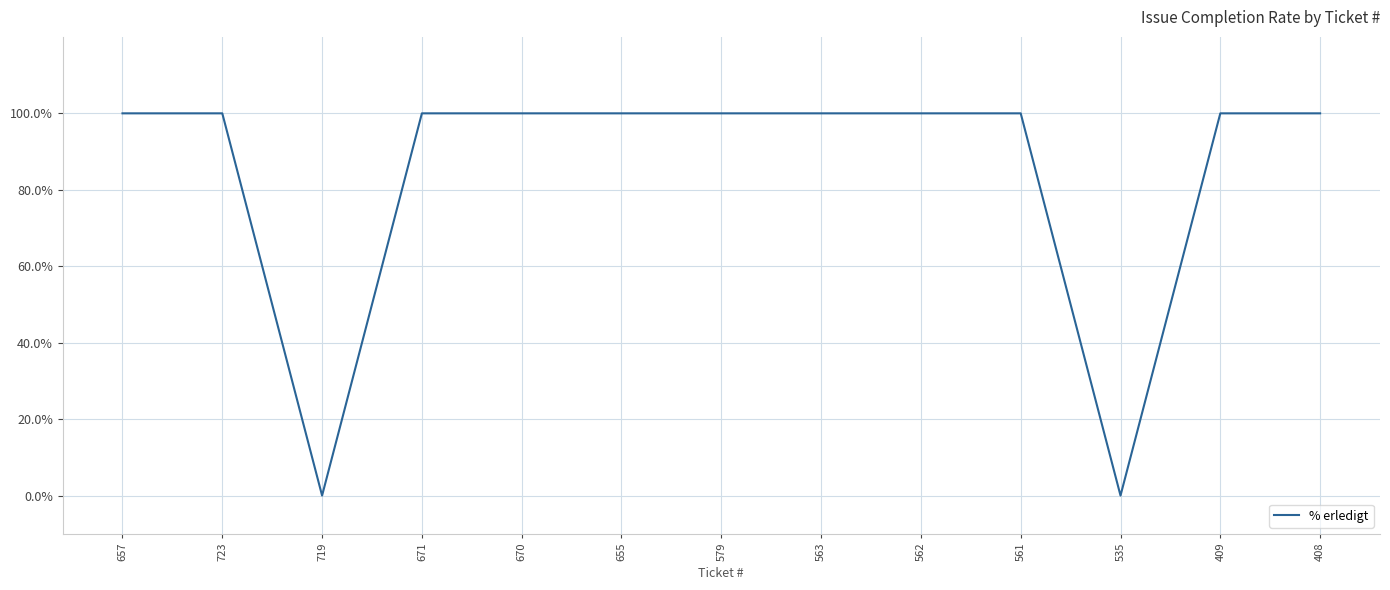

What is the greatest value displayed?

100